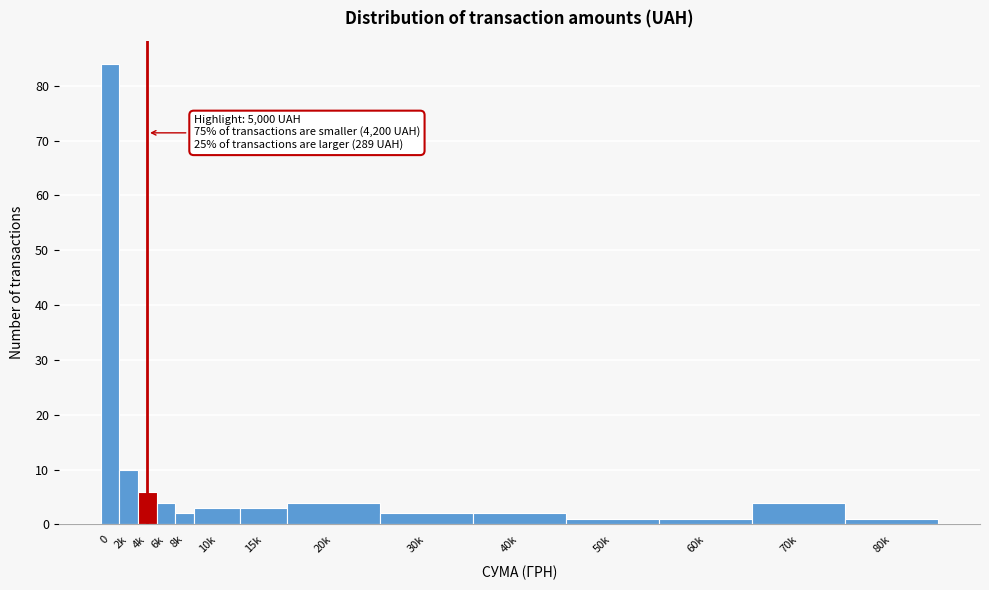

Reading left to right, extract all data points from this chart.

0=84	2k=10	4k=6	6k=4	8k=2	10k=3	15k=3	20k=4	30k=2	40k=2	50k=1	60k=1	70k=4	80k=1